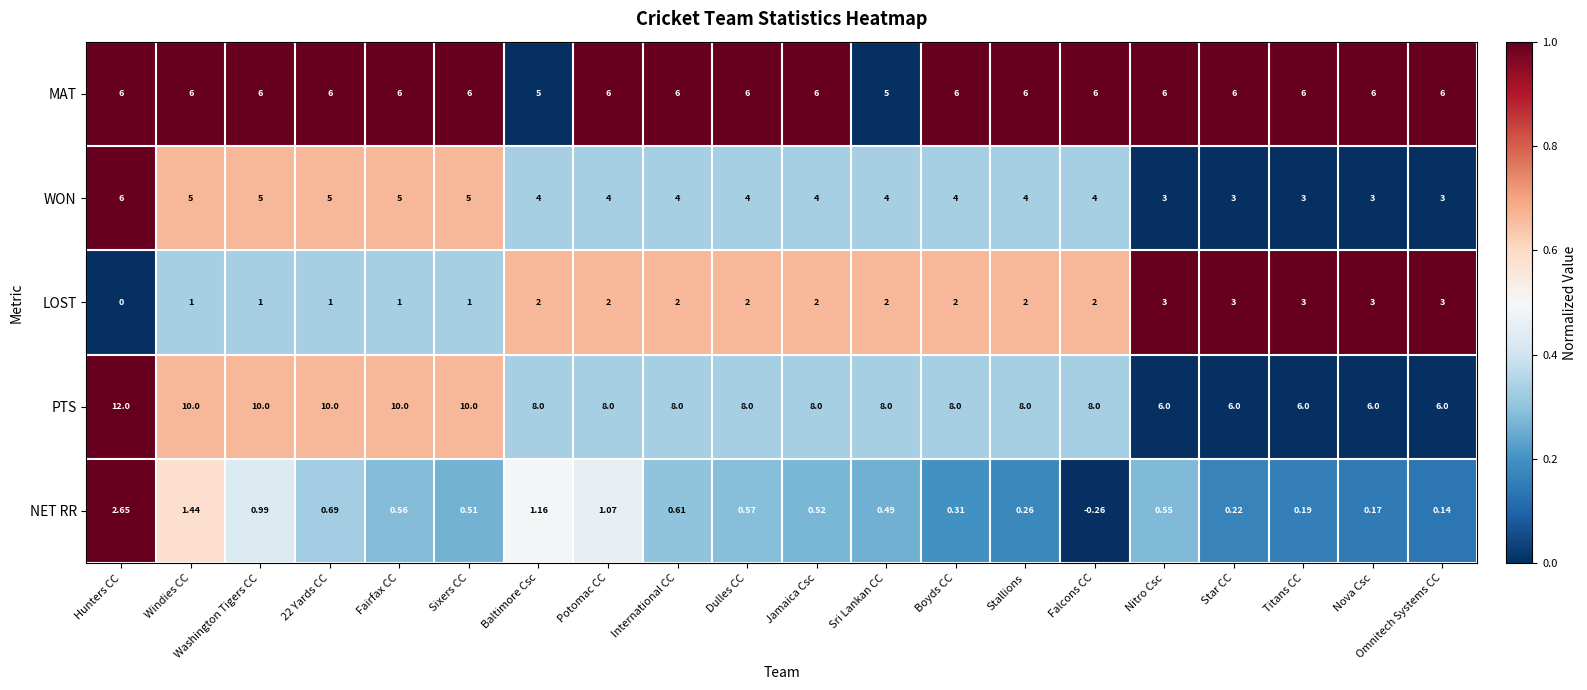

Where does the NET RR series first go above 0?

Hunters CC